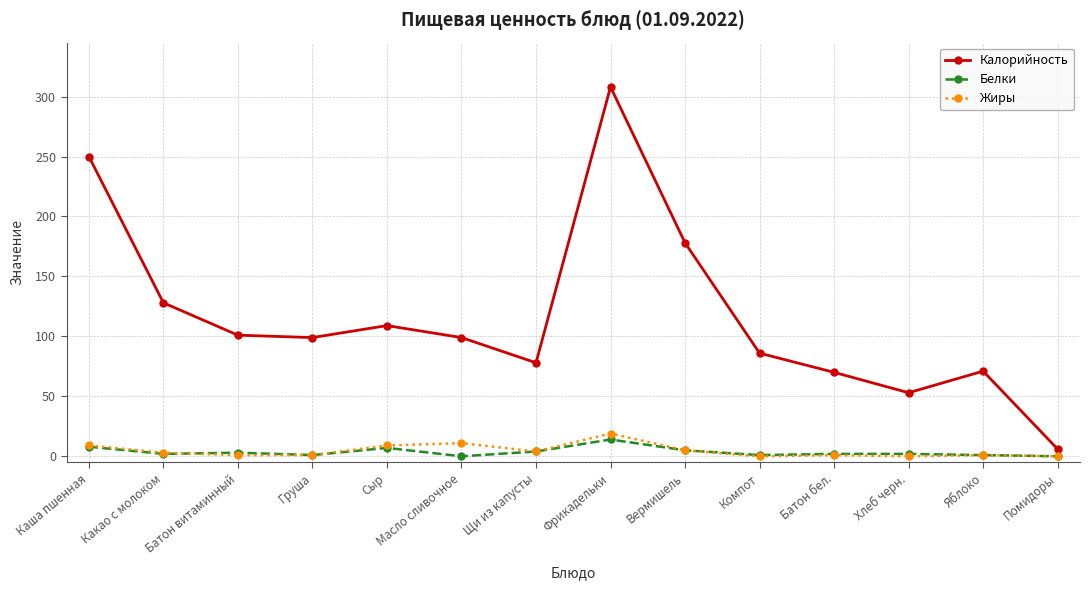

True or false: Калорийность has more than 1 interior local peaks.

True